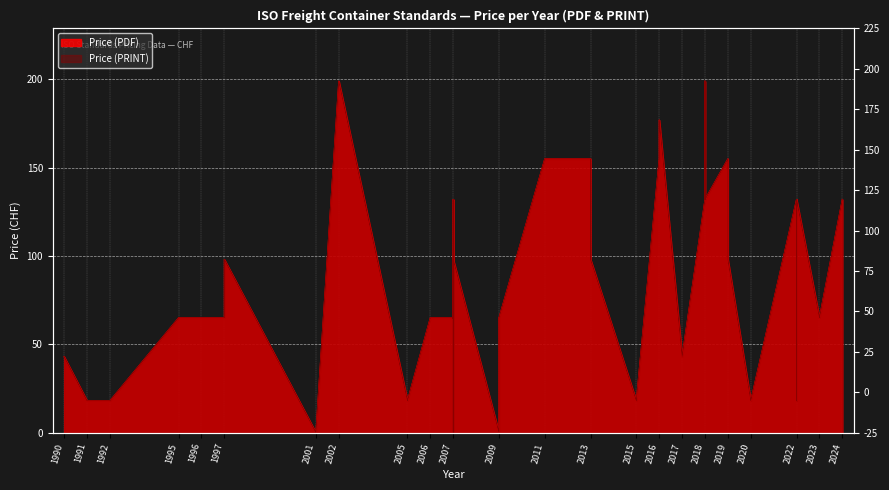

Reading right to left, what are all the values shown in this chart?

Price (PDF): 132	65	132	18	132	18	98	155	132	199	132	43	177	155	18	98	98	155	155	65	0	98	18	0	132	65	65	65	18	199	0	98	65	65	65	18	18	43	43	43
Price (PRINT): 132	65	132	18	132	18	98	155	132	199	132	43	177	155	18	98	98	155	155	65	0	98	18	0	132	65	65	65	18	199	0	98	65	65	65	18	18	43	43	43